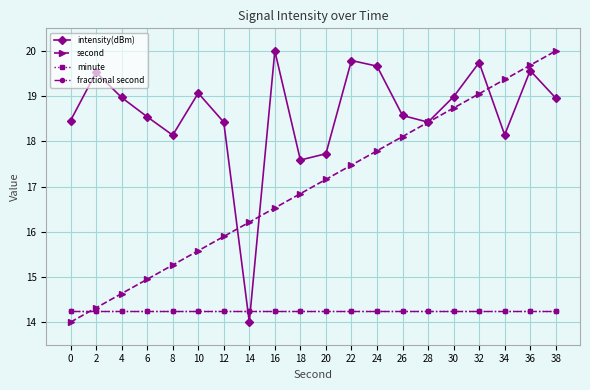

Reading left to right, what are all the values shown in this chart?

intensity(dBm): 0=18.5	2=19.5	4=19.0	6=18.5	8=18.1	10=19.1	12=18.4	14=14.0	16=20.0	18=17.6	20=17.7	22=19.8	24=19.7	26=18.6	28=18.4	30=19.0	32=19.7	34=18.1	36=19.6	38=19.0
second: 0=14.0	2=14.3	4=14.6	6=14.9	8=15.3	10=15.6	12=15.9	14=16.2	16=16.5	18=16.8	20=17.2	22=17.5	24=17.8	26=18.1	28=18.4	30=18.7	32=19.1	34=19.4	36=19.7	38=20.0
minute: 0=14.2	2=14.2	4=14.2	6=14.2	8=14.2	10=14.2	12=14.2	14=14.2	16=14.2	18=14.2	20=14.2	22=14.2	24=14.2	26=14.2	28=14.2	30=14.2	32=14.2	34=14.2	36=14.2	38=14.2
fractional second: 0=14.2	2=14.2	4=14.2	6=14.2	8=14.2	10=14.2	12=14.2	14=14.2	16=14.2	18=14.2	20=14.2	22=14.2	24=14.2	26=14.2	28=14.2	30=14.2	32=14.2	34=14.2	36=14.2	38=14.2